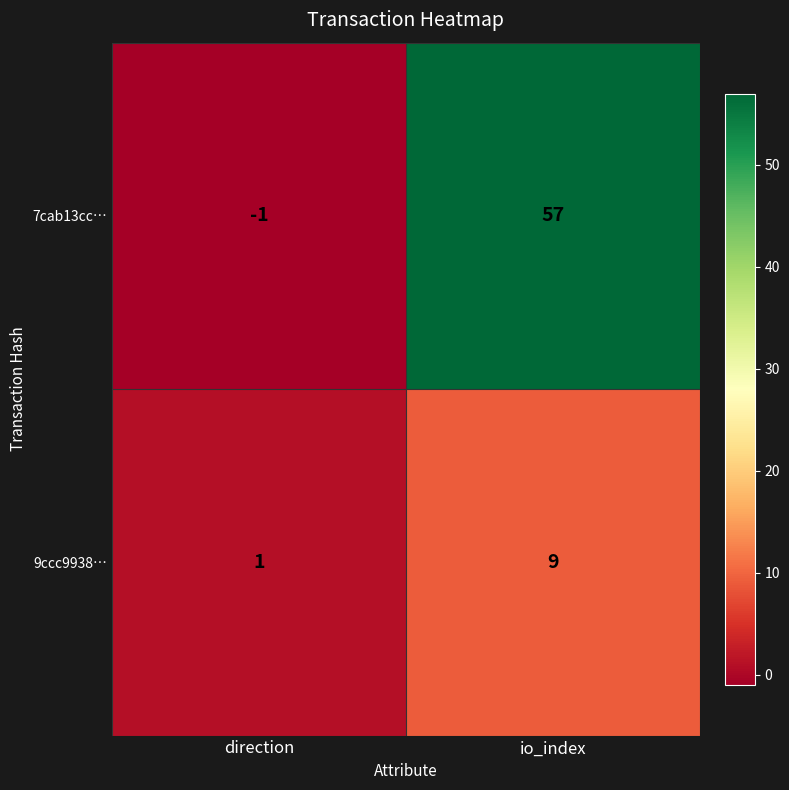

List the series in order of their peak value, highest first.

7cab13cc…, 9ccc9938…